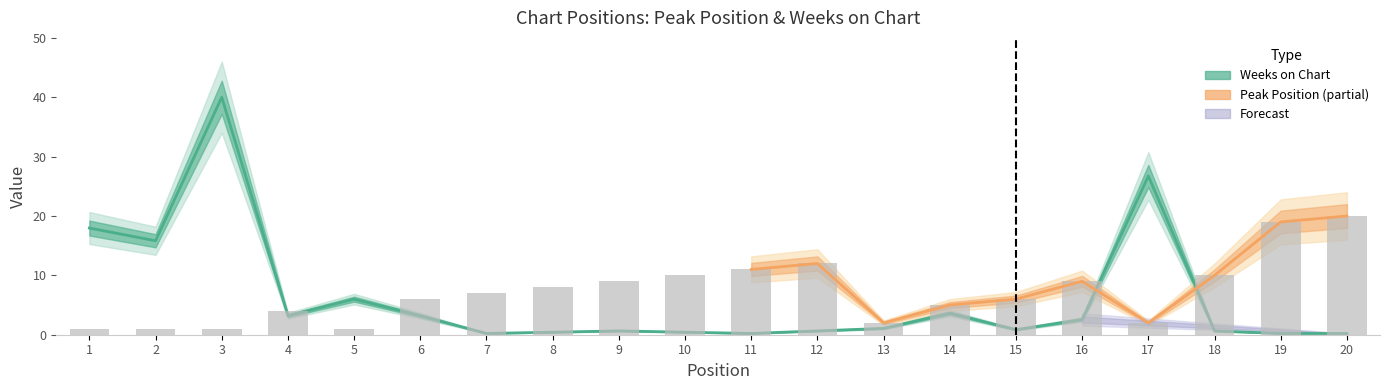

What is the maximum value shown in the chart?

40.0